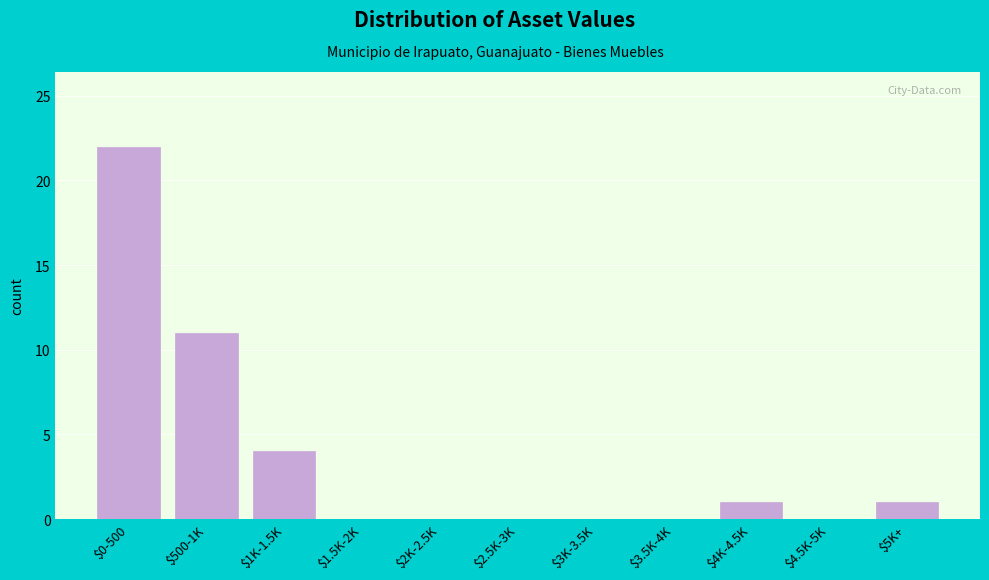

Which category has the highest value across all series?

$0-500